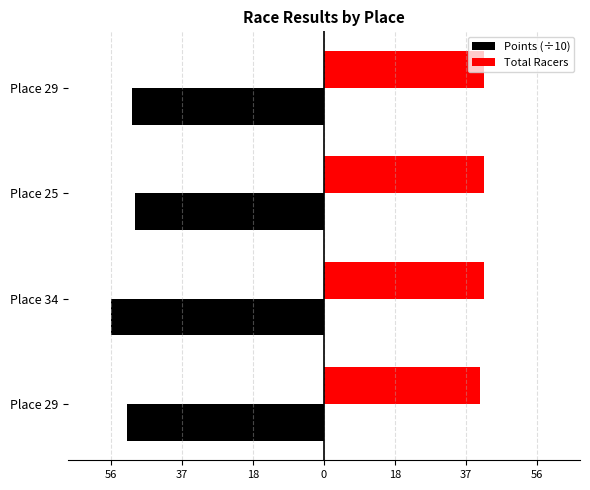

What is the average value of the Points (÷10) series?

-52.0